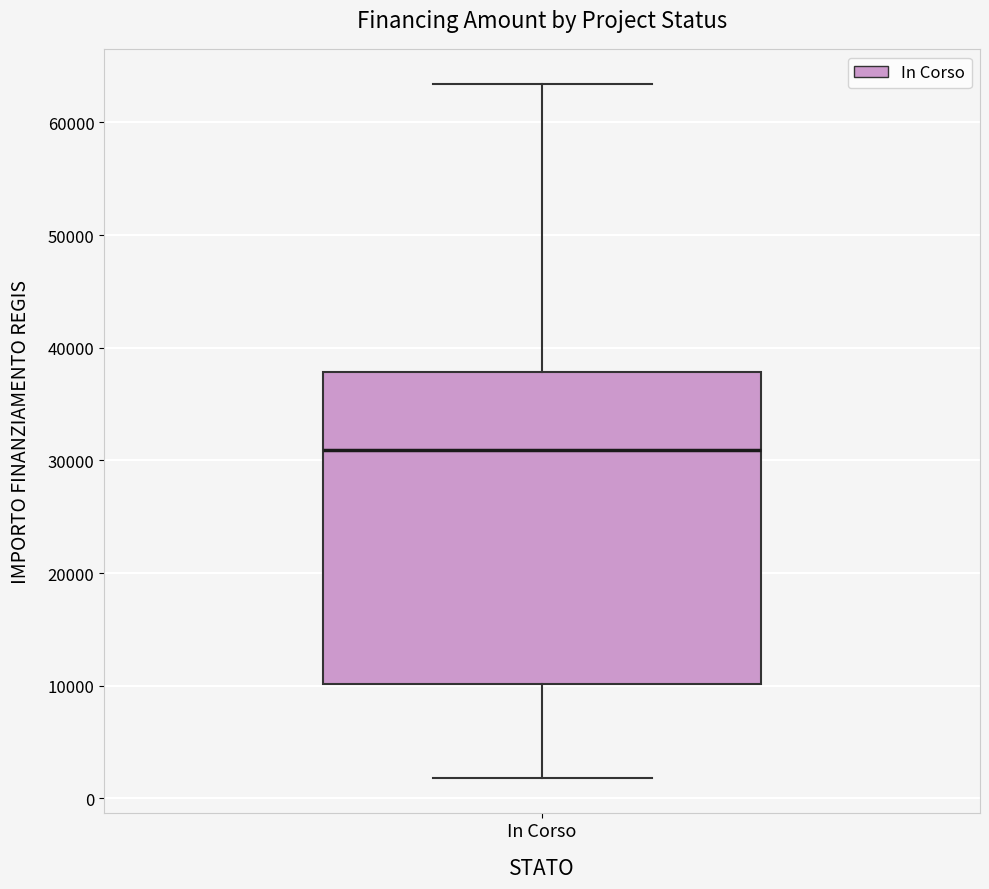

Read this box plot against the y-axis: the position of the median line, the range covered by the box, and the ends of both whiskers. The values are not printed on the chart, so give them approximately, as read against the axis.

median 31000, box 10000 to 38000, whiskers 2000 to 63000